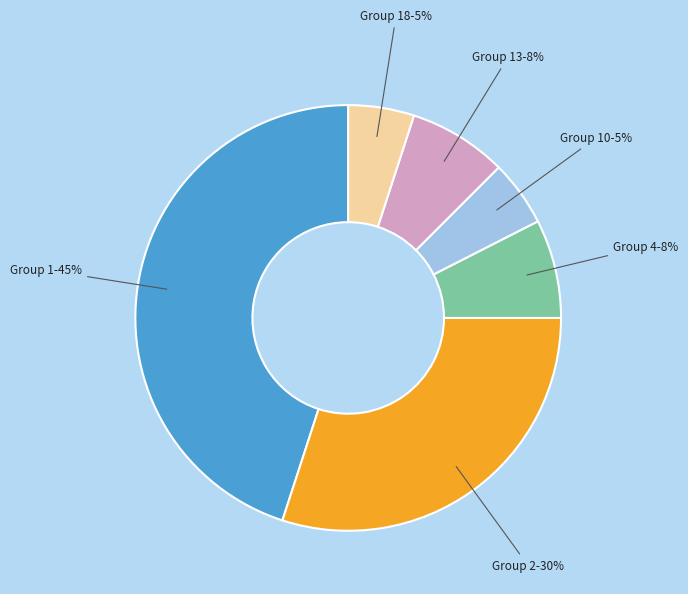

Between Group 4 and Group 18, which is larger?

Group 4